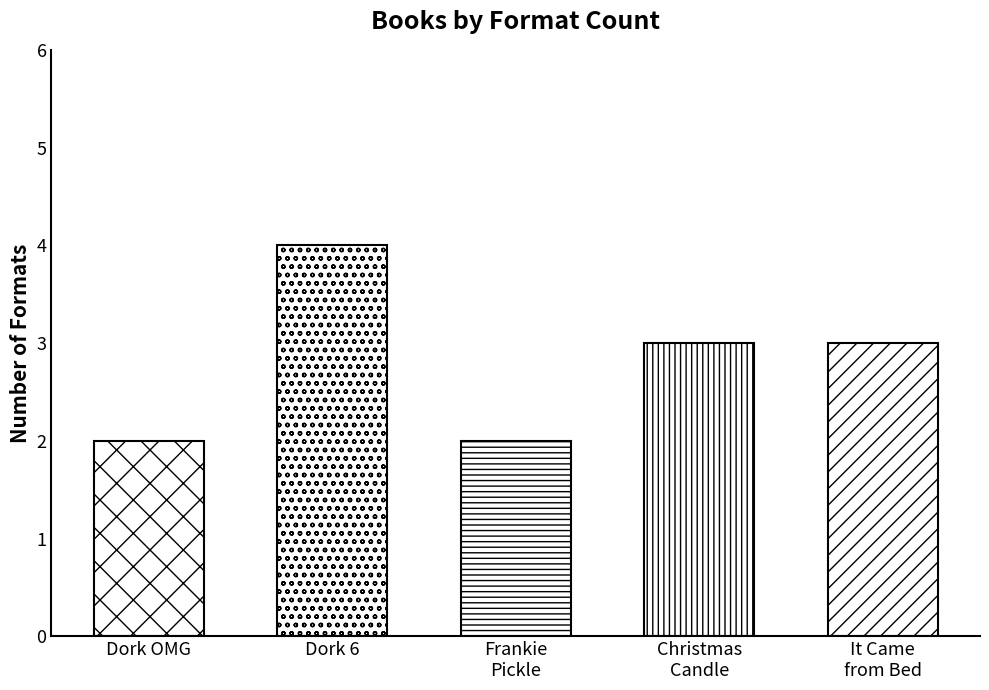

List the labels in order of value, smallest first.

Dork Diaries OMG!, Frankie Pickle and the Pine Run 3000, Christmas Candle, It Came from Beneath the Bed!, Dork Diaries 6